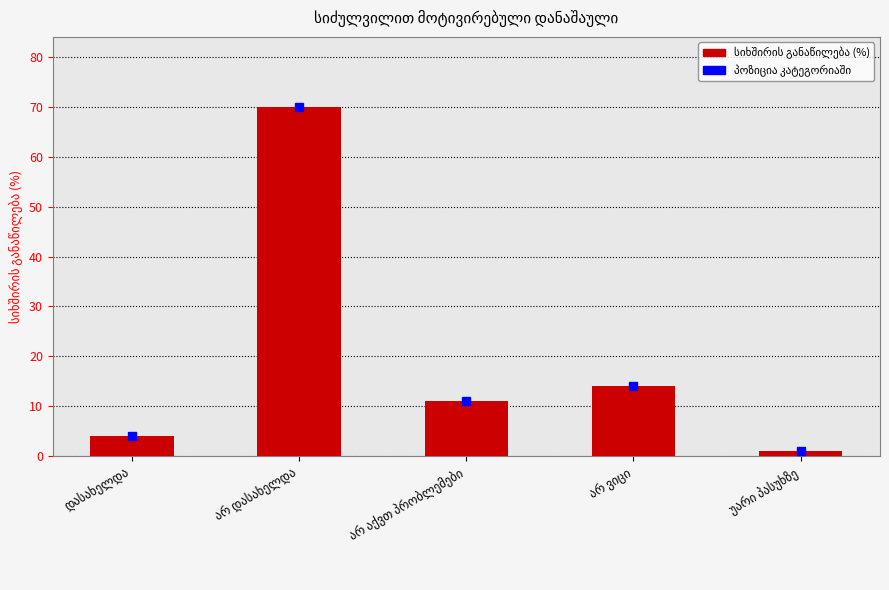

What is the minimum value shown in the chart?

1